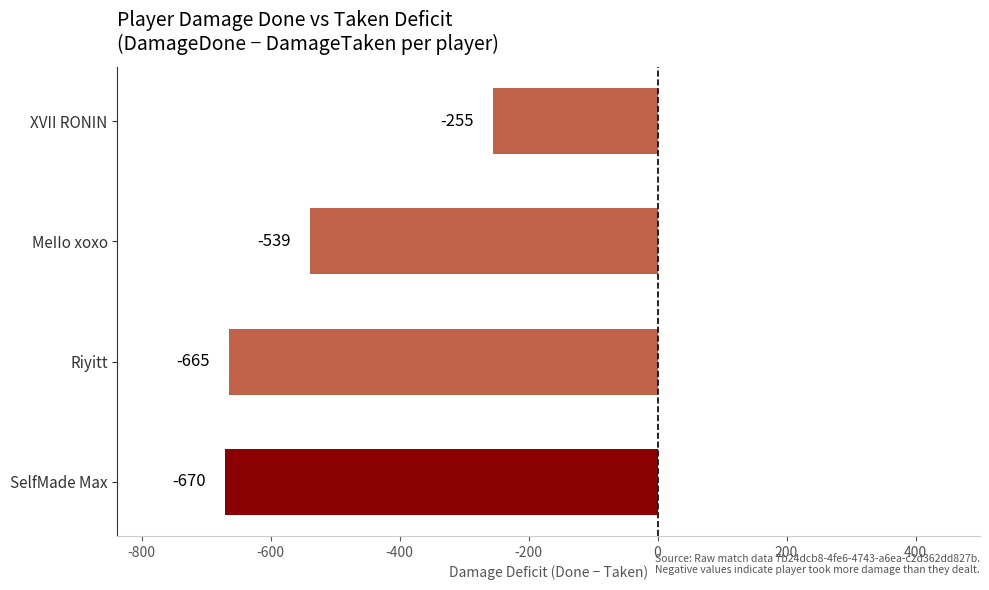

Rank the categories by value from highest to lowest.

XVII RONIN, MeIIo xoxo, Riyitt, SelfMade Max